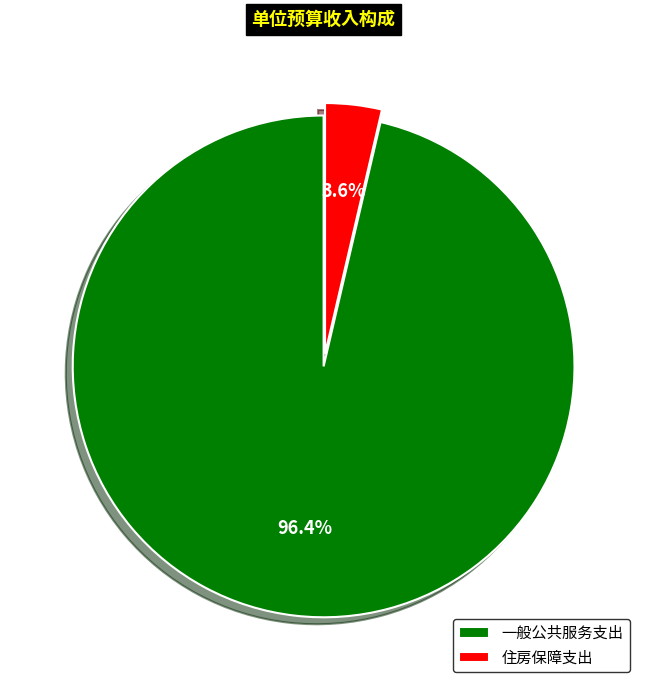

Rank the categories by value from lowest to highest.

住房保障支出, 一般公共服务支出